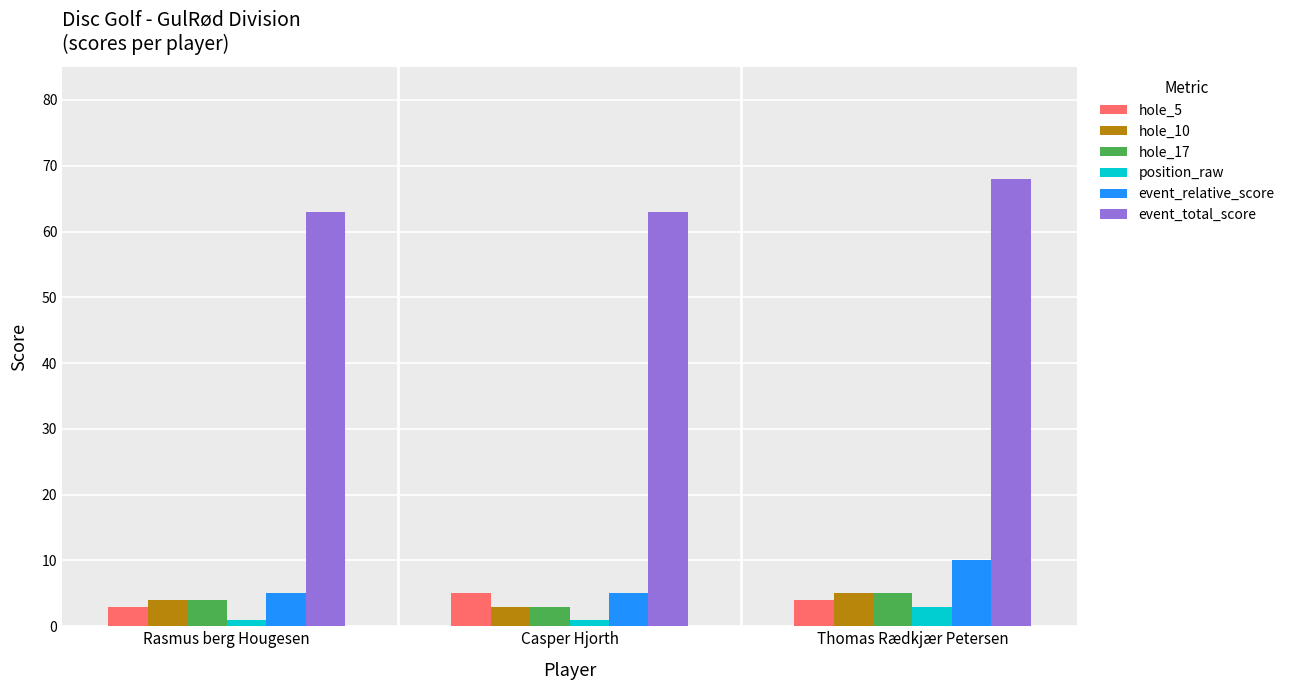

What is the label of the 3rd bar from the right?

Rasmus berg Hougesen